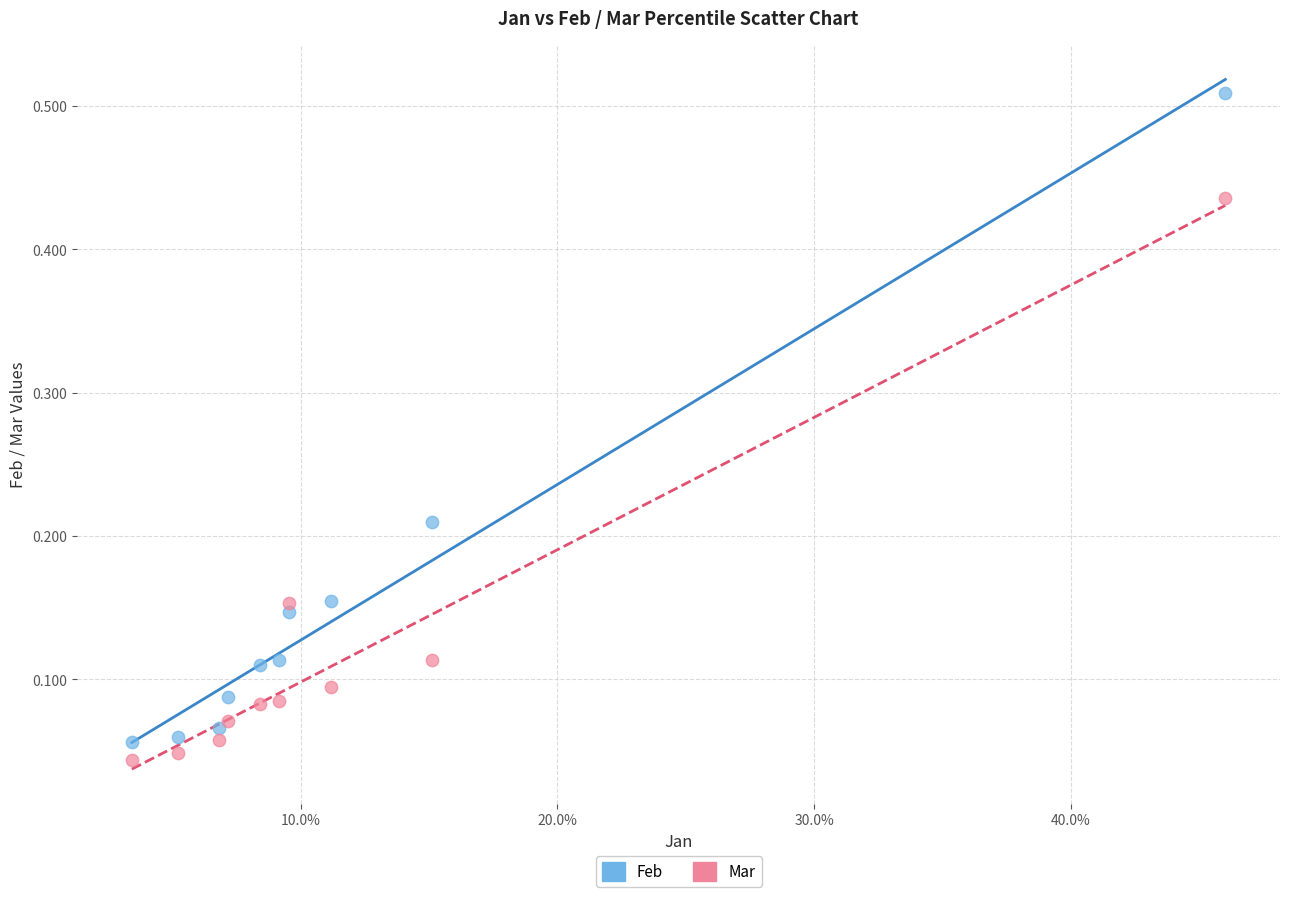

Which series reaches the maximum Y coordinate?

Feb